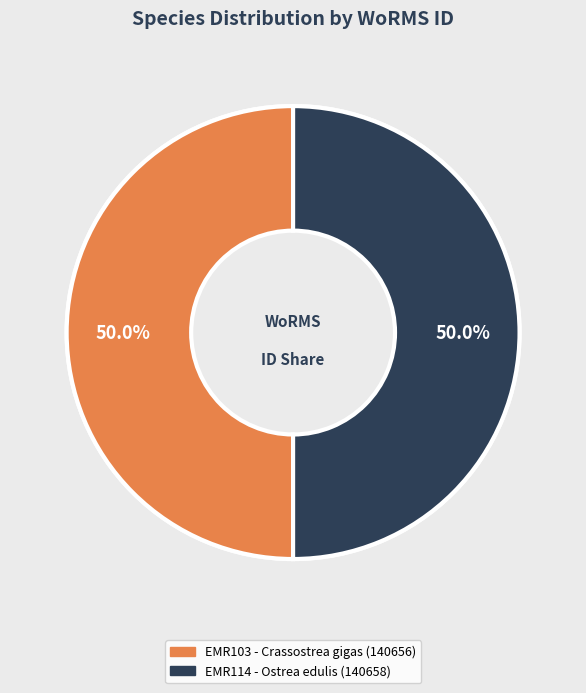

The EMR103
Crassostrea gigas slice represents 50% of the pie. True or false?

True